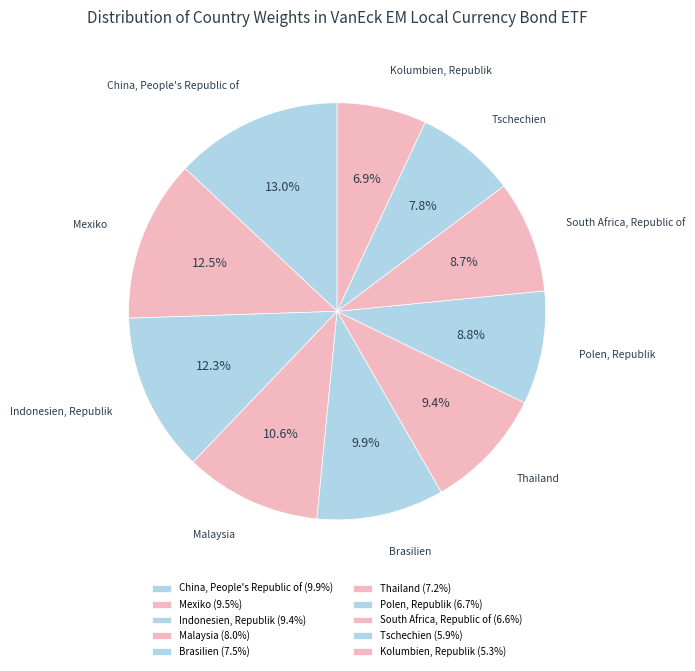

To the nearest percent, what is the combined percentage of Malaysia and Polen, Republik?

19%